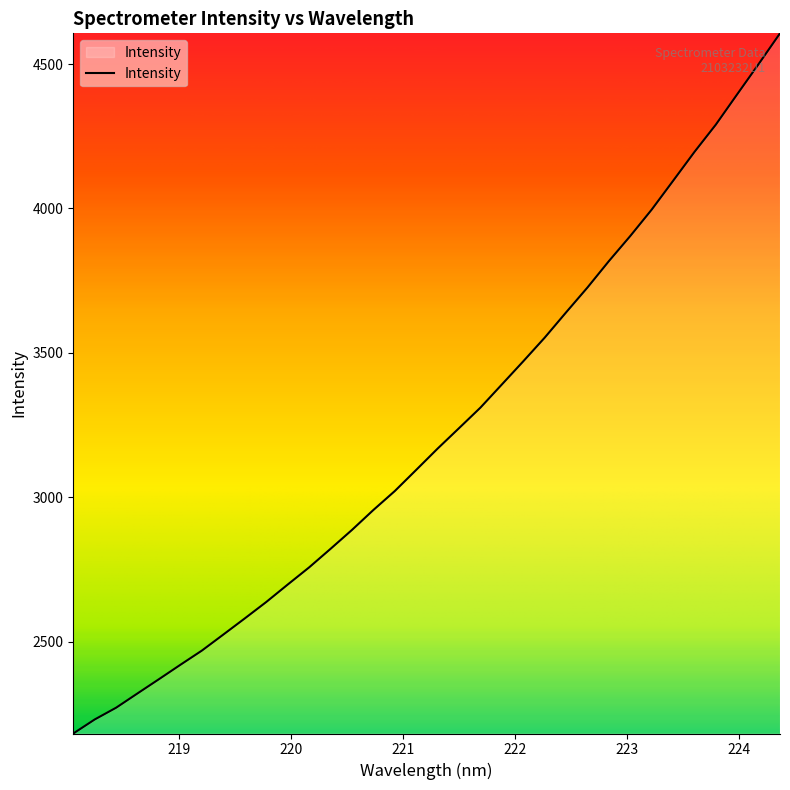

What is the difference between the maximum and minimum values?

2424.2